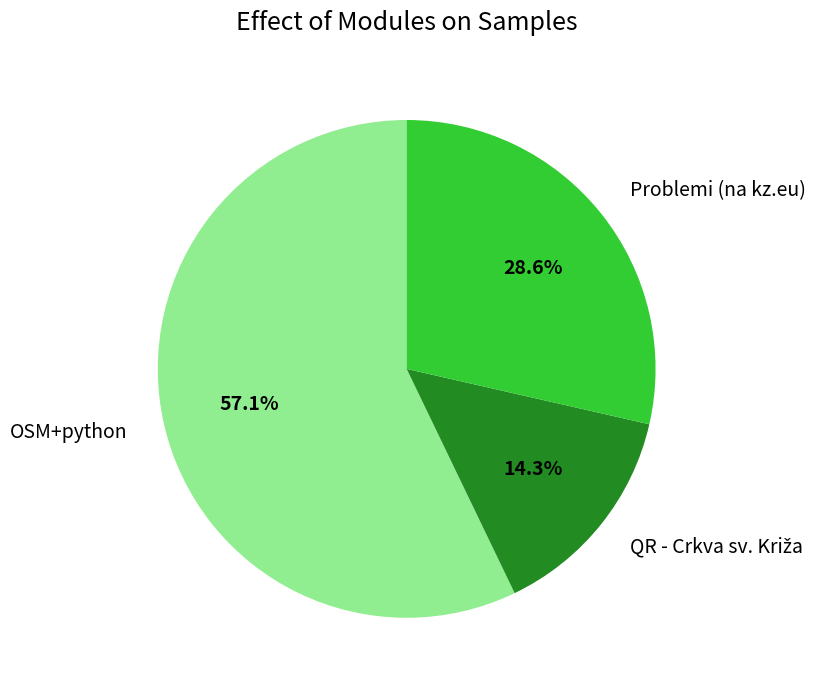

What percentage is NOT represented by OSM+python?

42.9%